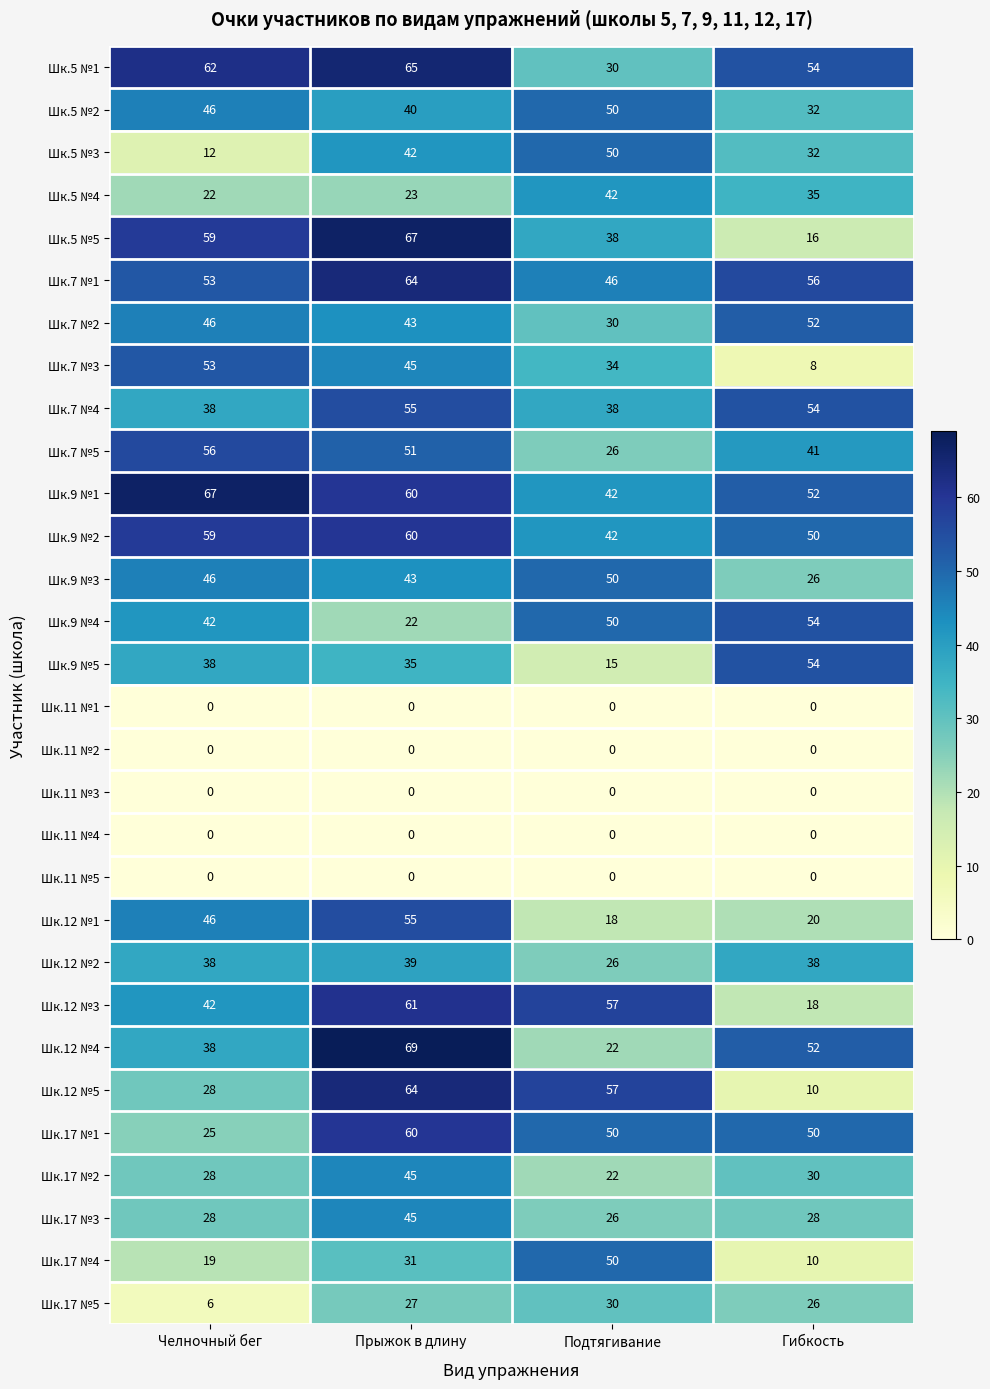

What is the difference between the maximum and second lowest values in the Шк.17 №5 series?

4